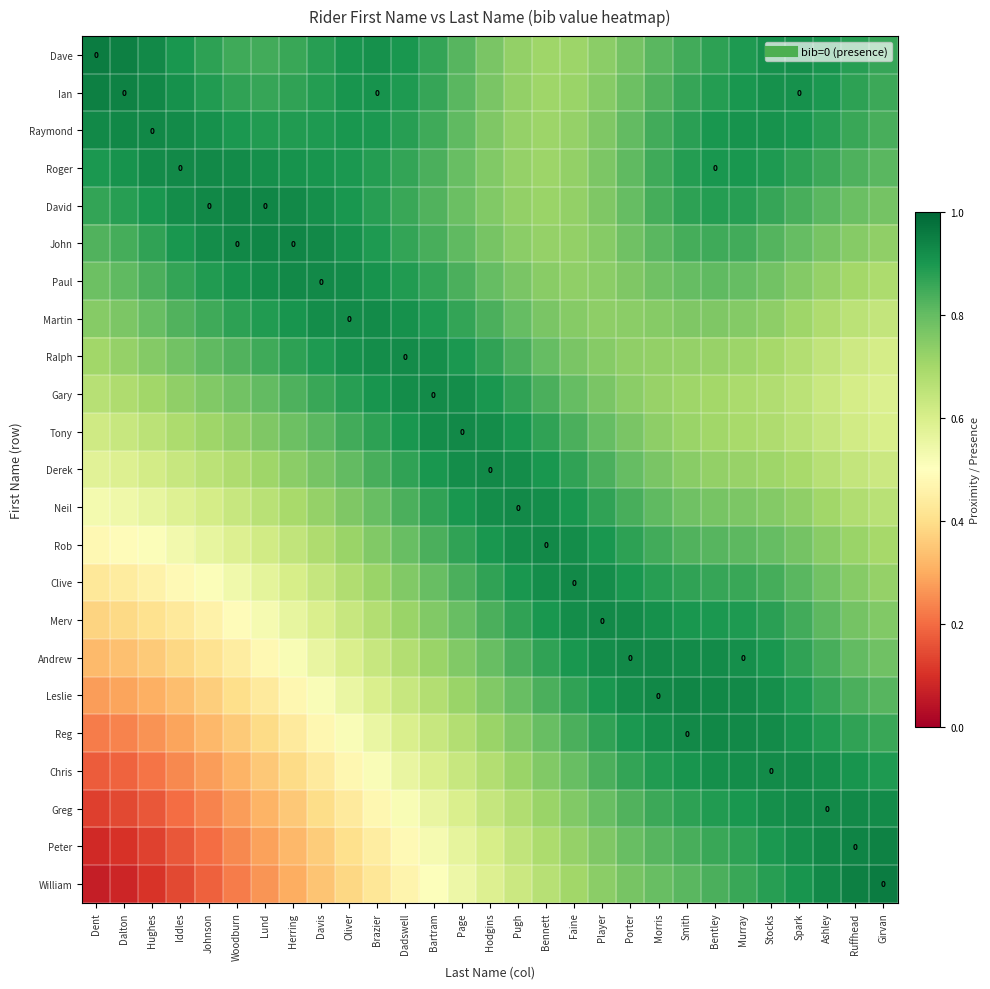

What is the total value across all series at Oliver?

16.9